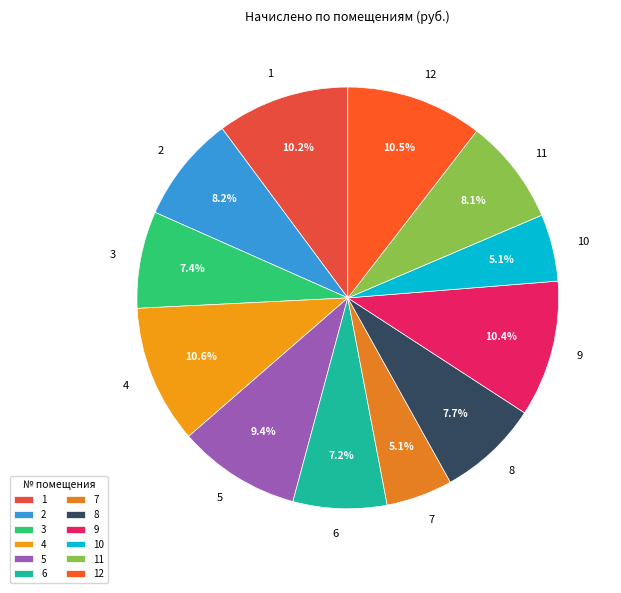

To the nearest percent, what is the average slice percentage?

8%